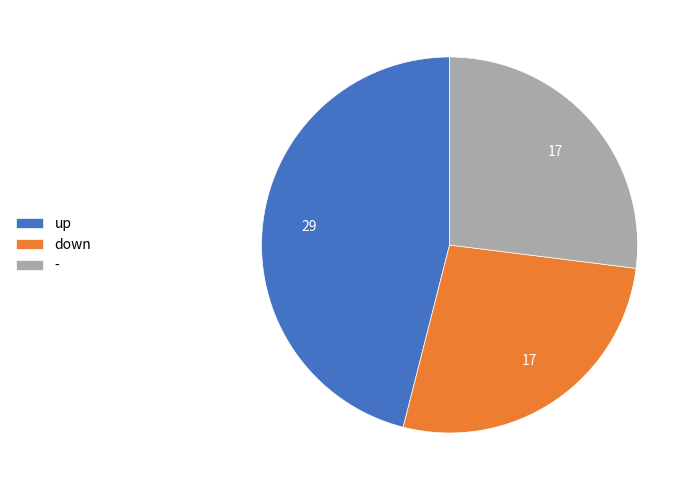

What is the ratio of the value at down to the value at -?

1.0